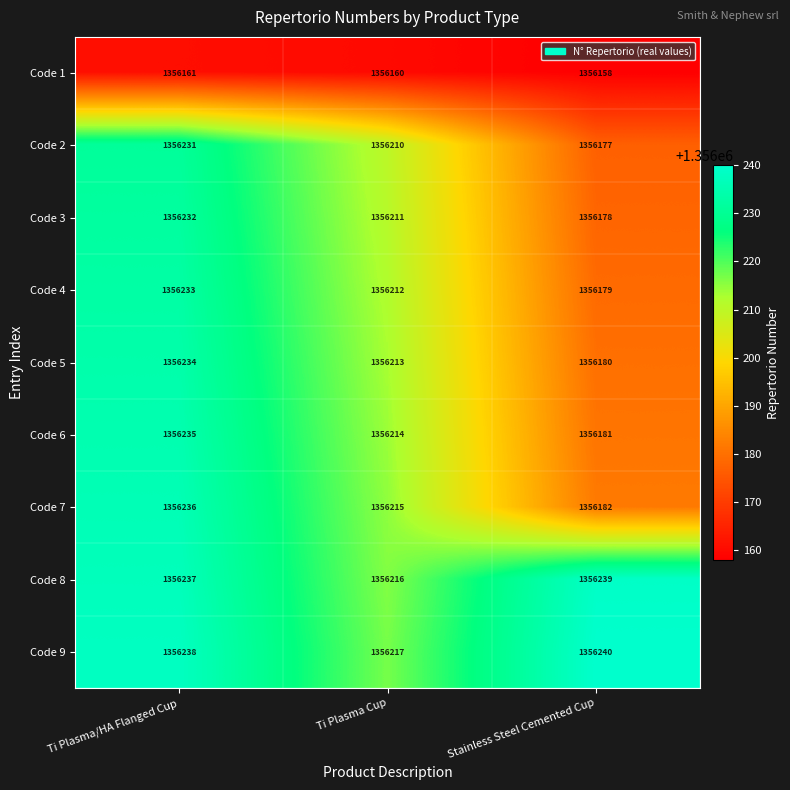

What is the difference between the maximum and minimum values in the Code 3 series?

54